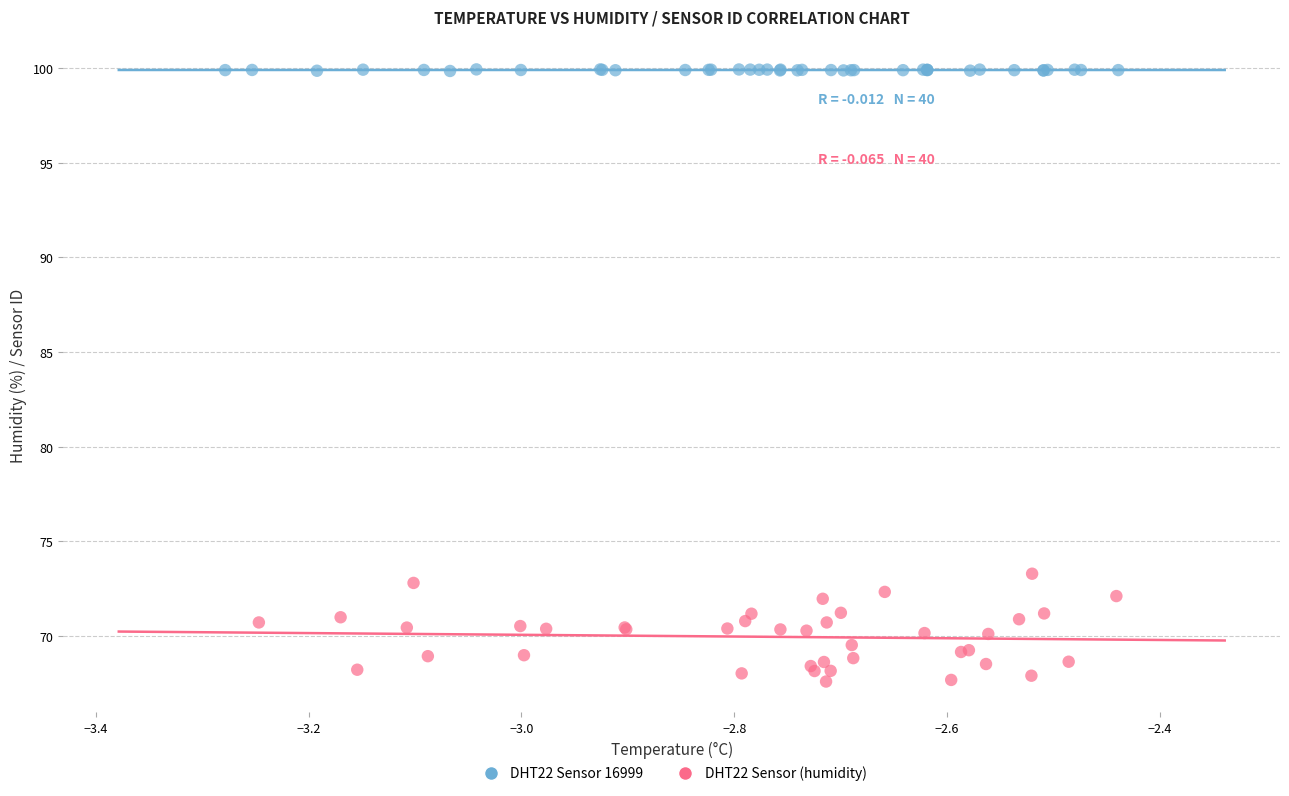

Which series has the widest spread of Y values?

DHT22 Sensor (humidity)